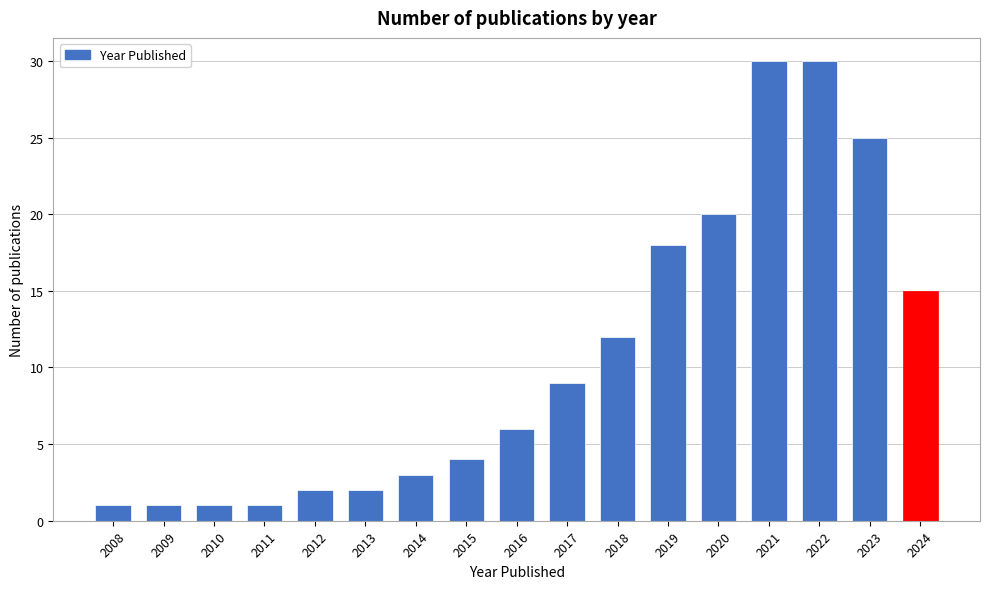

Reading left to right, list all the values displayed in this chart.

2008=1	2009=1	2010=1	2011=1	2012=2	2013=2	2014=3	2015=4	2016=6	2017=9	2018=12	2019=18	2020=20	2021=30	2022=30	2023=25	2024=15